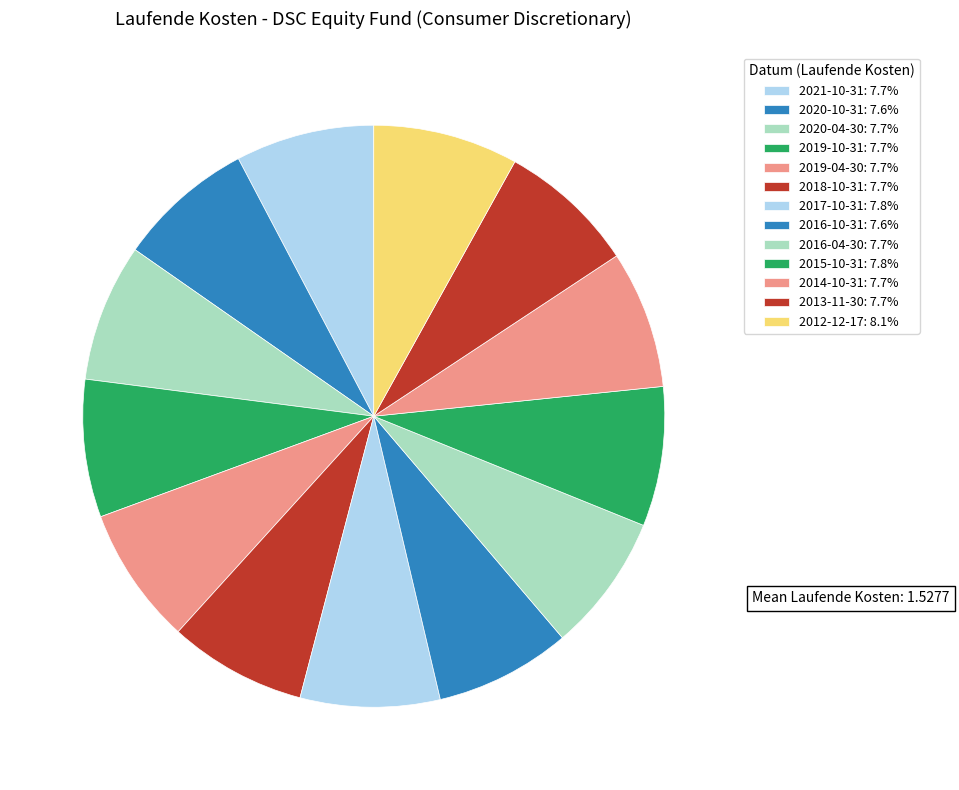

What percentage is the 2014-10-31 slice, to the nearest percent?

8%